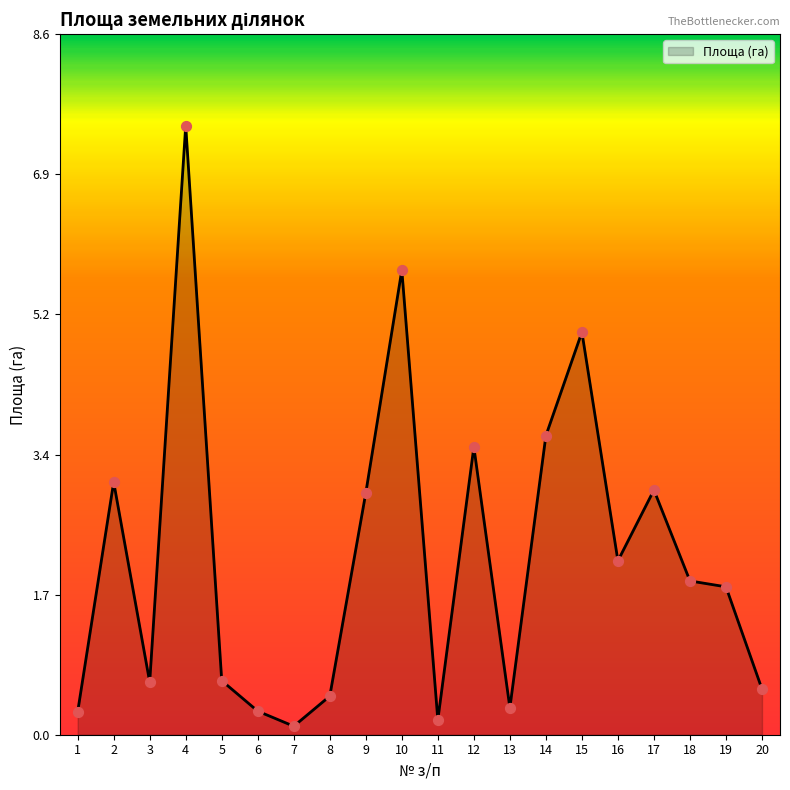

What is the ratio of the value at 9 to the value at 14?

0.8